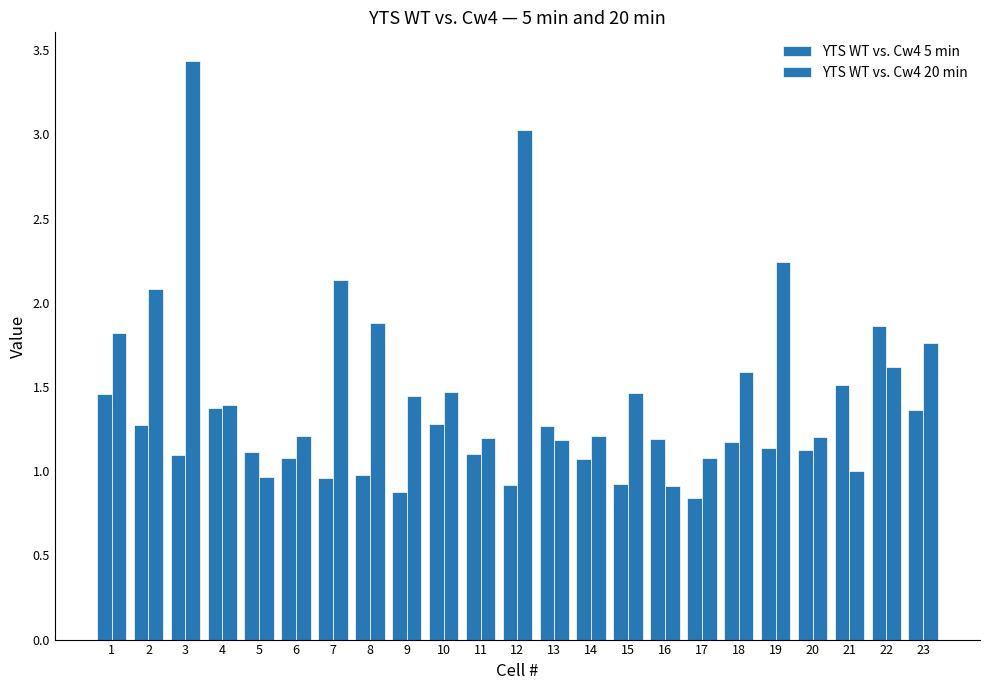

How many bars are there in total?

46